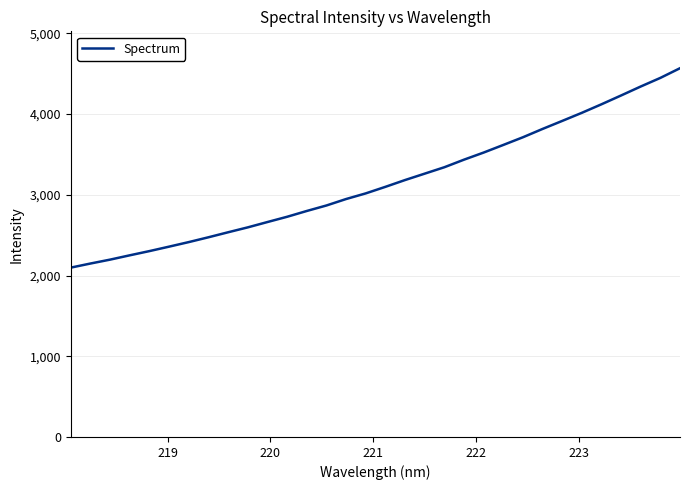

What is the minimum value shown in the chart?

2098.0